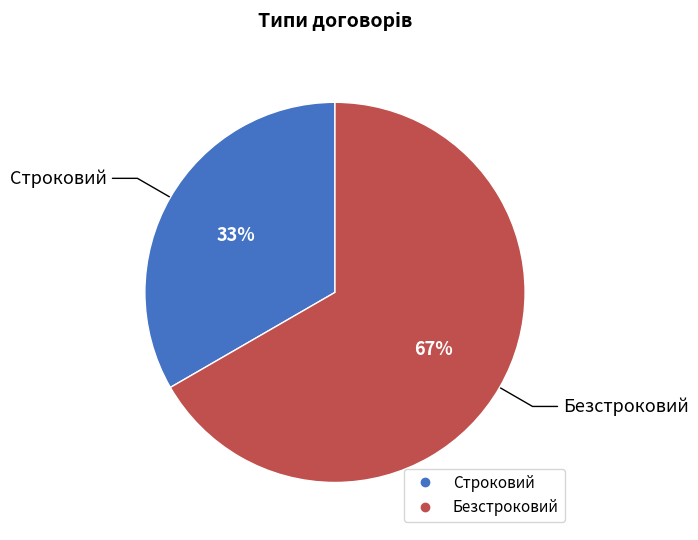

True or false: Строковий accounts for 33% of the total.

True